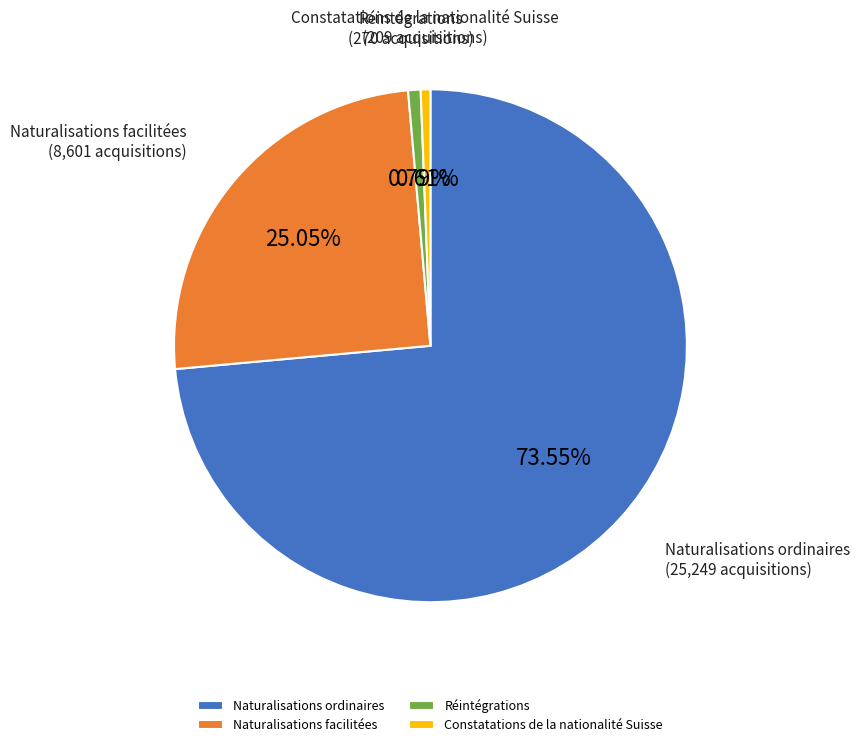

To the nearest percent, what portion does Naturalisations facilitées represent?

25%